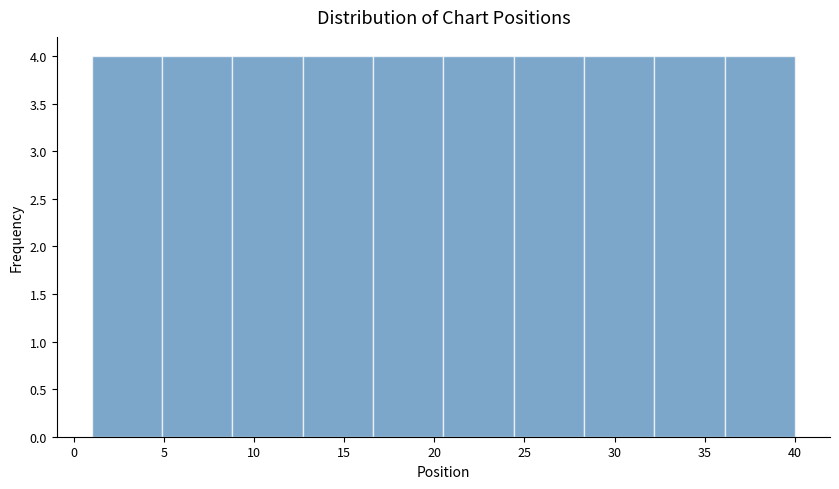

Reading left to right, list every bar in this chart as the range it spans on the x-axis followed by its height. Neither the bar edges nor the heights are printed on the chart, so give them approximately, as read against the axes.

1.0 to 4.9: 4
4.9 to 8.8: 4
8.8 to 12.7: 4
12.7 to 16.6: 4
16.6 to 20.5: 4
20.5 to 24.4: 4
24.4 to 28.3: 4
28.3 to 32.2: 4
32.2 to 36.1: 4
36.1 to 40.0: 4